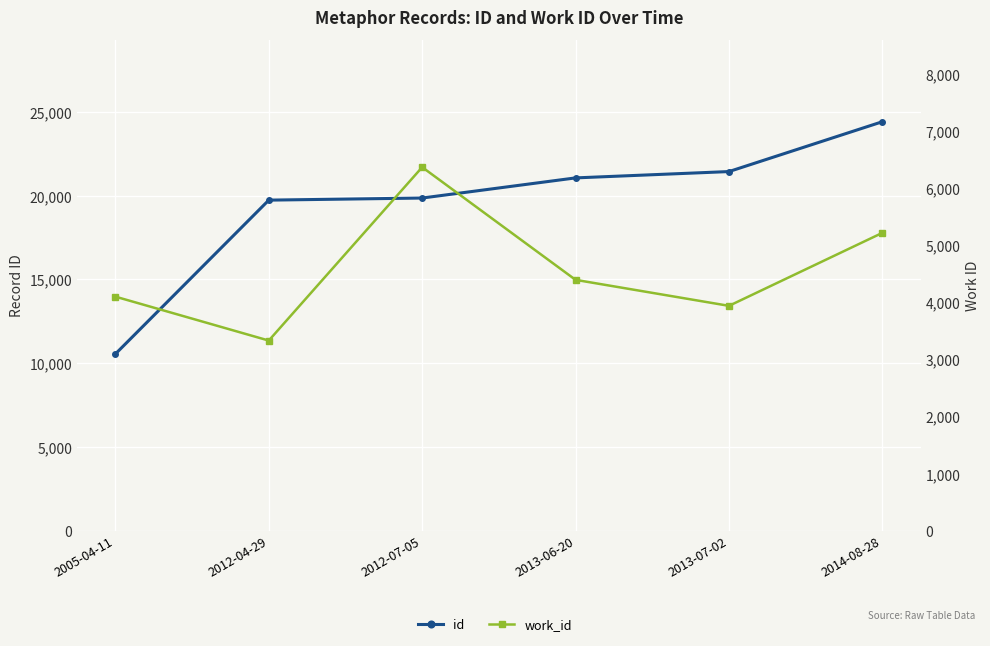

How many lines are shown in the chart?

2